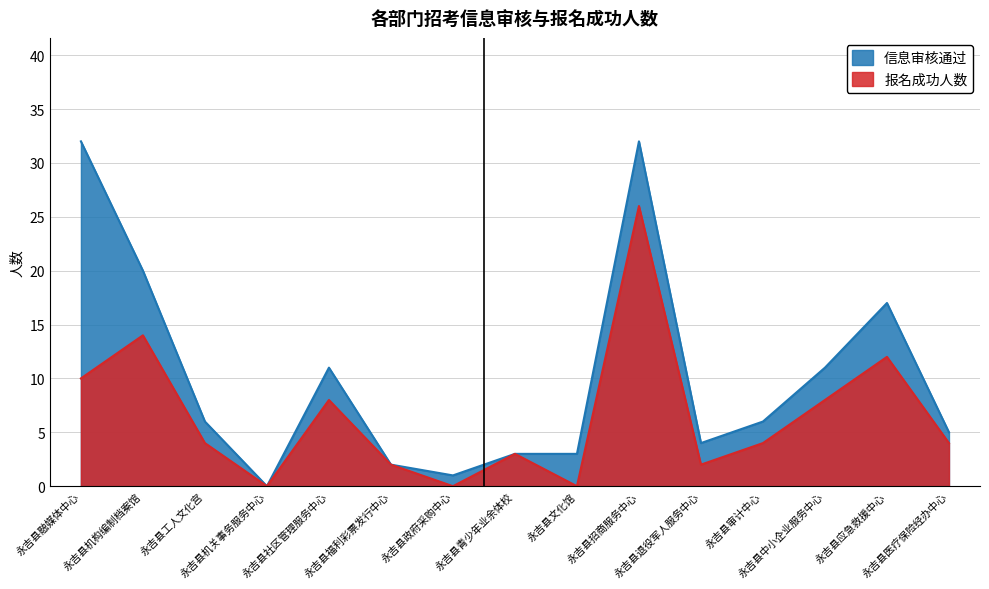

What is the average value of the 信息审核通过 series?

10